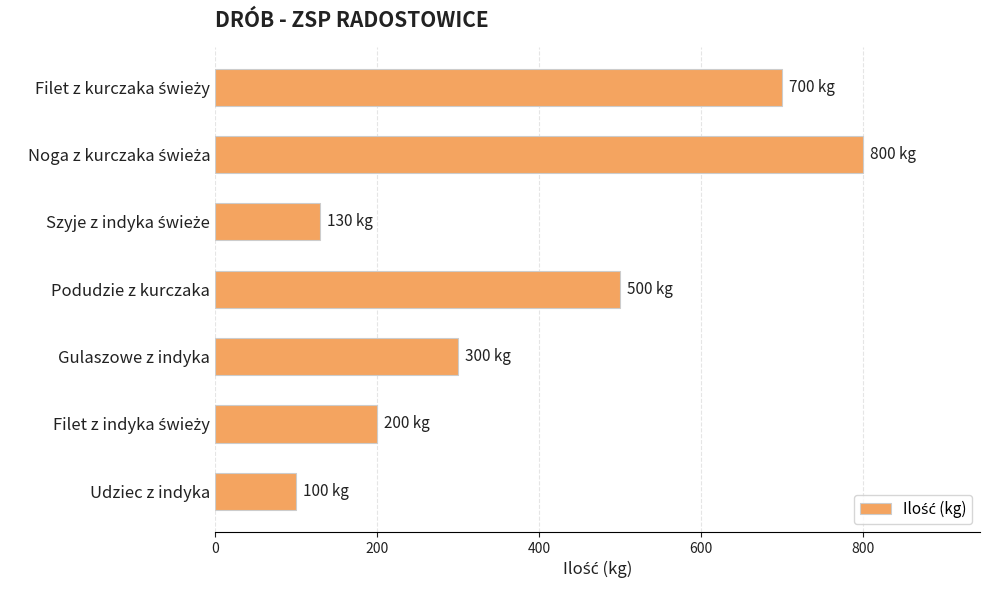

Reading top to bottom, list all the values displayed in this chart.

700	800	130	500	300	200	100